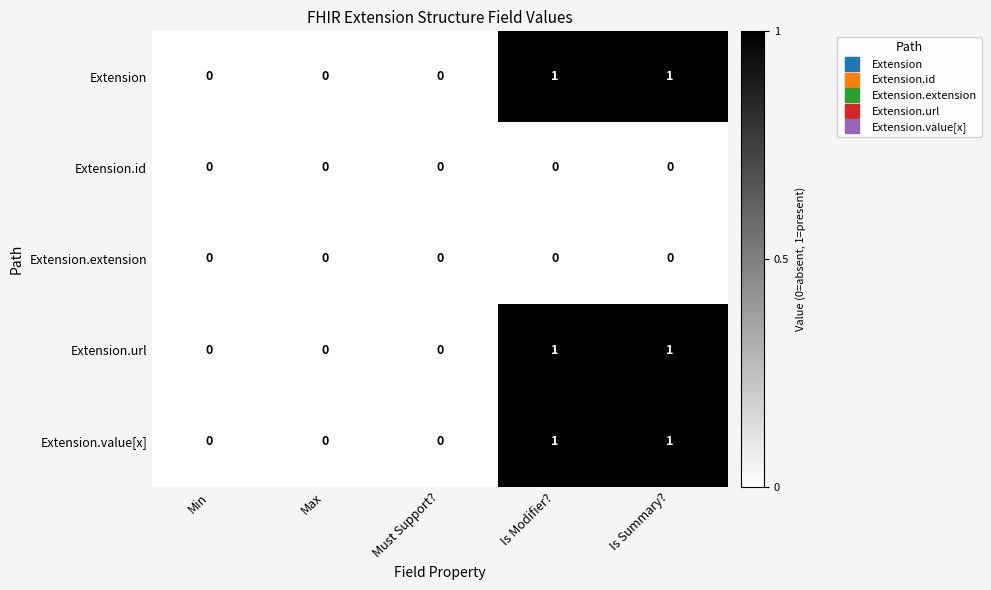

Count the number of data series in this chart.

5